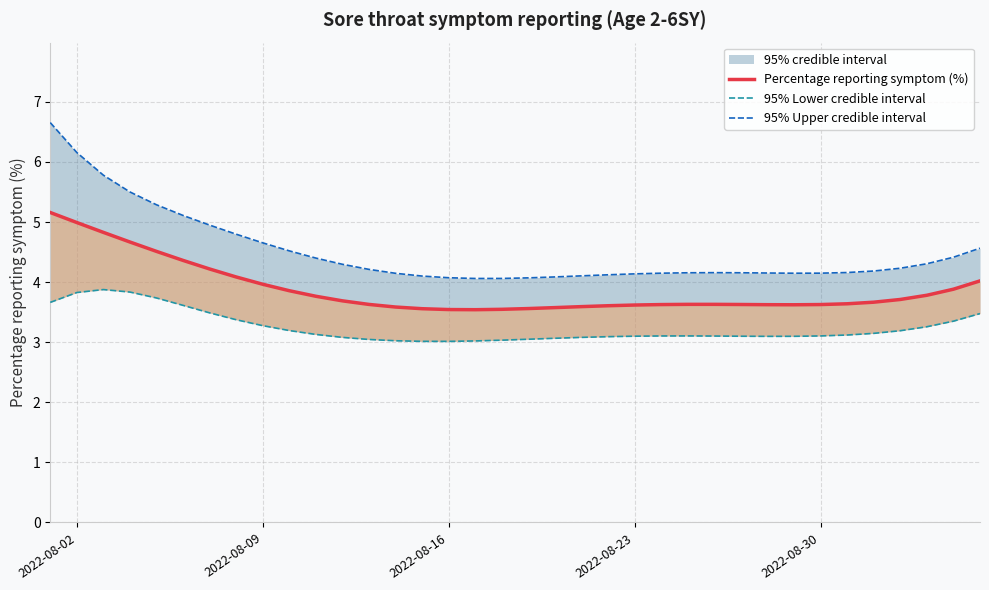

Reading left to right, list all the values displayed in this chart.

Percentage reporting symptom (%): 5.2	5.0	4.8	4.7	4.5	4.4	4.2	4.1	4.0	3.9	3.8	3.7	3.6	3.6	3.6	3.5	3.5	3.5	3.6	3.6	3.6	3.6	3.6	3.6	3.6	3.6	3.6	3.6	3.6	3.6	3.6	3.7	3.7	3.8	3.9	4.0
95% Lower credible interval: 3.7	3.8	3.9	3.8	3.7	3.6	3.5	3.4	3.3	3.2	3.1	3.1	3.0	3.0	3.0	3.0	3.0	3.0	3.0	3.1	3.1	3.1	3.1	3.1	3.1	3.1	3.1	3.1	3.1	3.1	3.1	3.1	3.2	3.3	3.4	3.5
95% Upper credible interval: 6.7	6.2	5.8	5.5	5.3	5.1	4.9	4.8	4.7	4.5	4.4	4.3	4.2	4.1	4.1	4.1	4.1	4.1	4.1	4.1	4.1	4.1	4.1	4.1	4.2	4.2	4.2	4.2	4.1	4.1	4.2	4.2	4.2	4.3	4.4	4.6